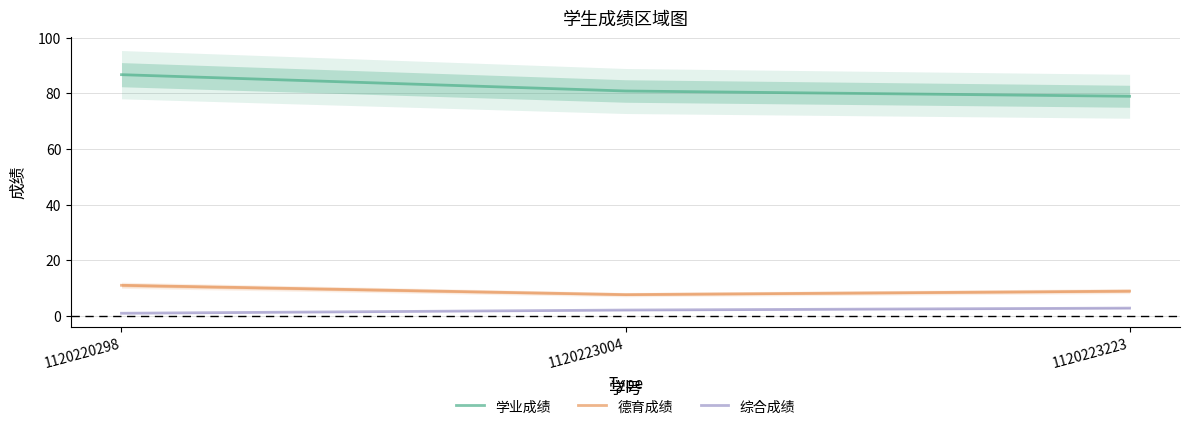

At how many categories does at least one series exceed 62?

3